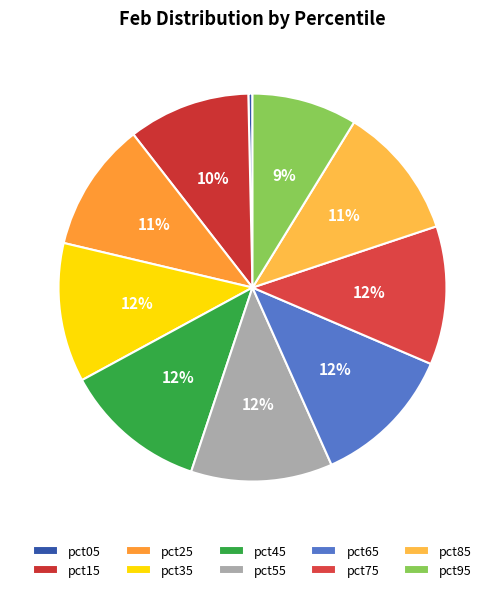

How many segments does this pie chart have?

10